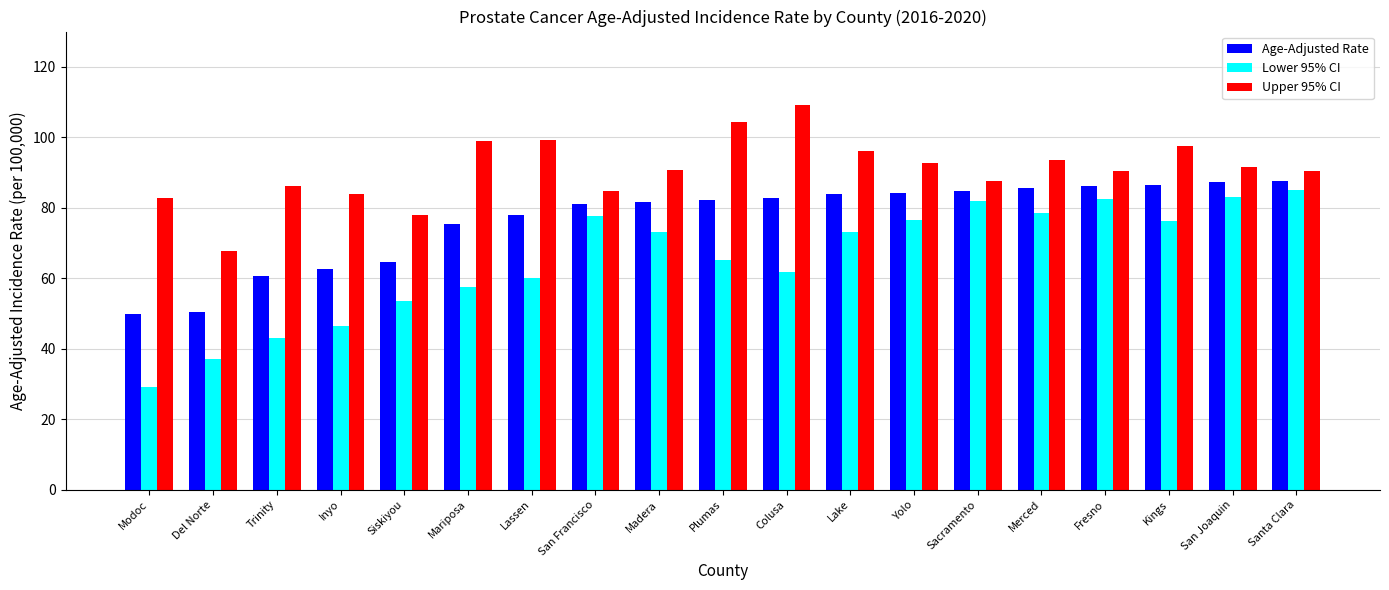

Which series changed the most between Yolo and Kings?

Upper 95% CI